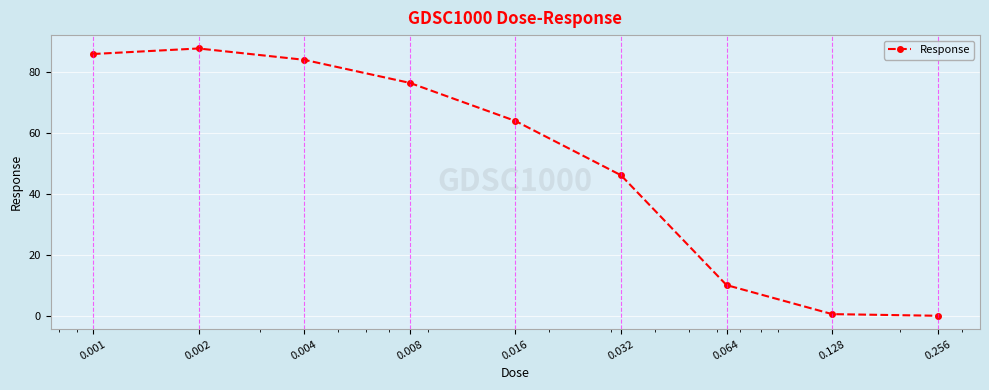

True or false: the data has more than 1 interior local peaks.

False